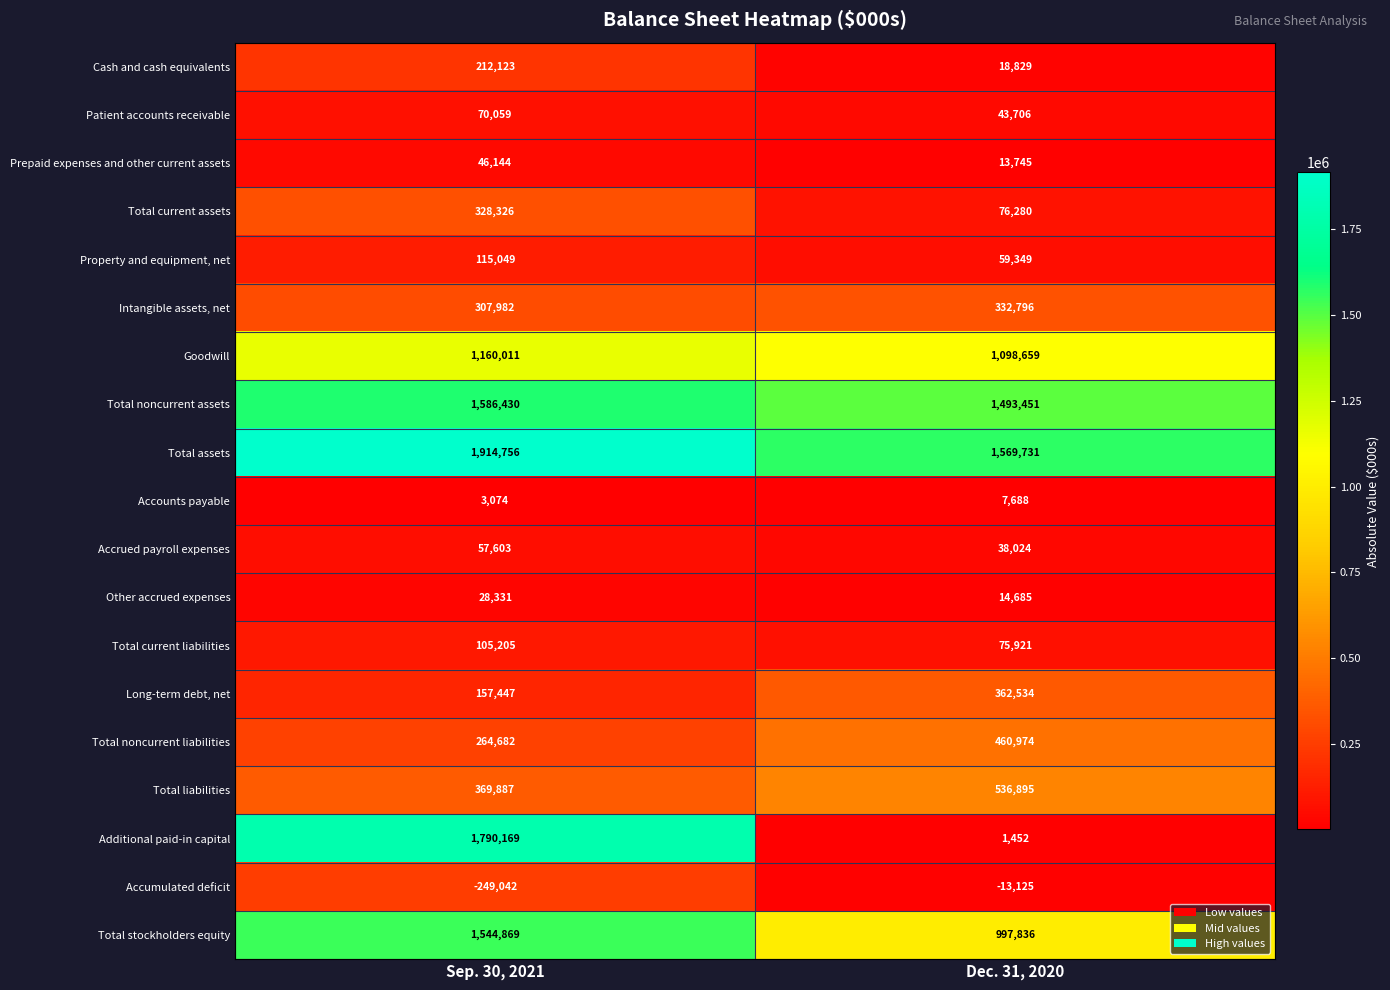

At how many categories does at least one series exceed 388820?

2